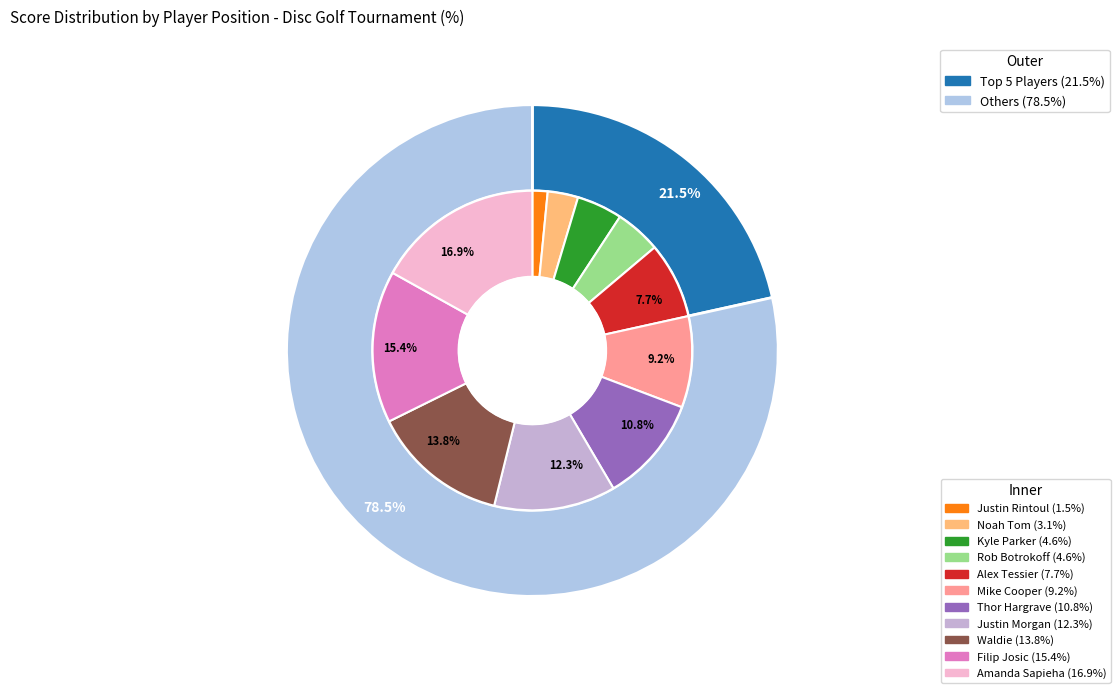

To the nearest percent, what is the average slice percentage?

9%